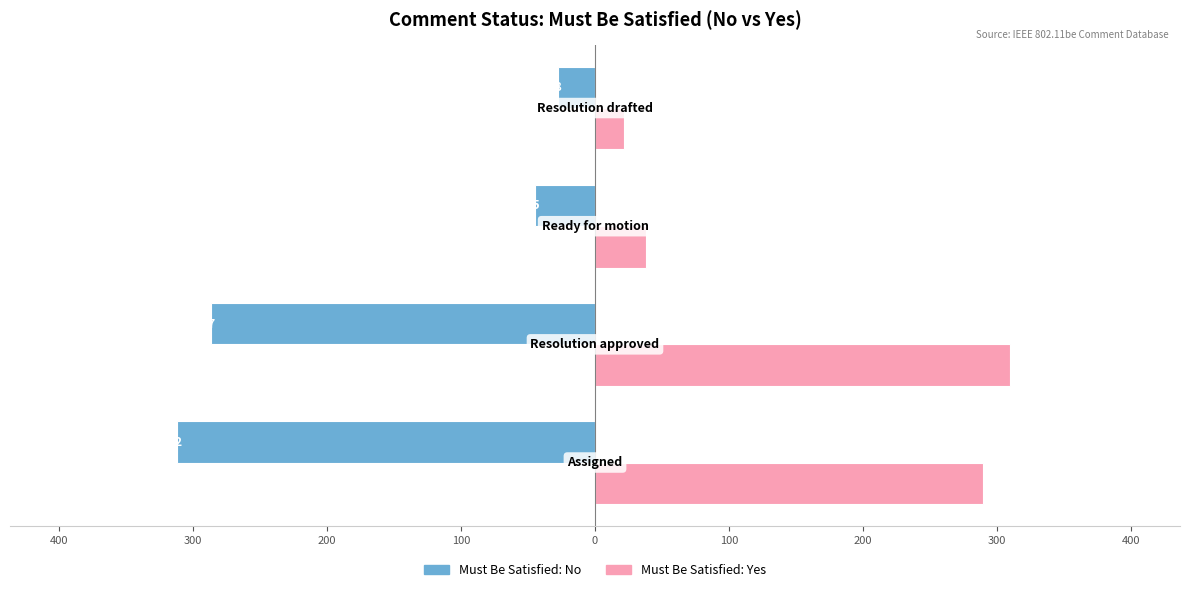

List the series in order of their overall mean, highest first.

Must Be Satisfied: Yes, Must Be Satisfied: No